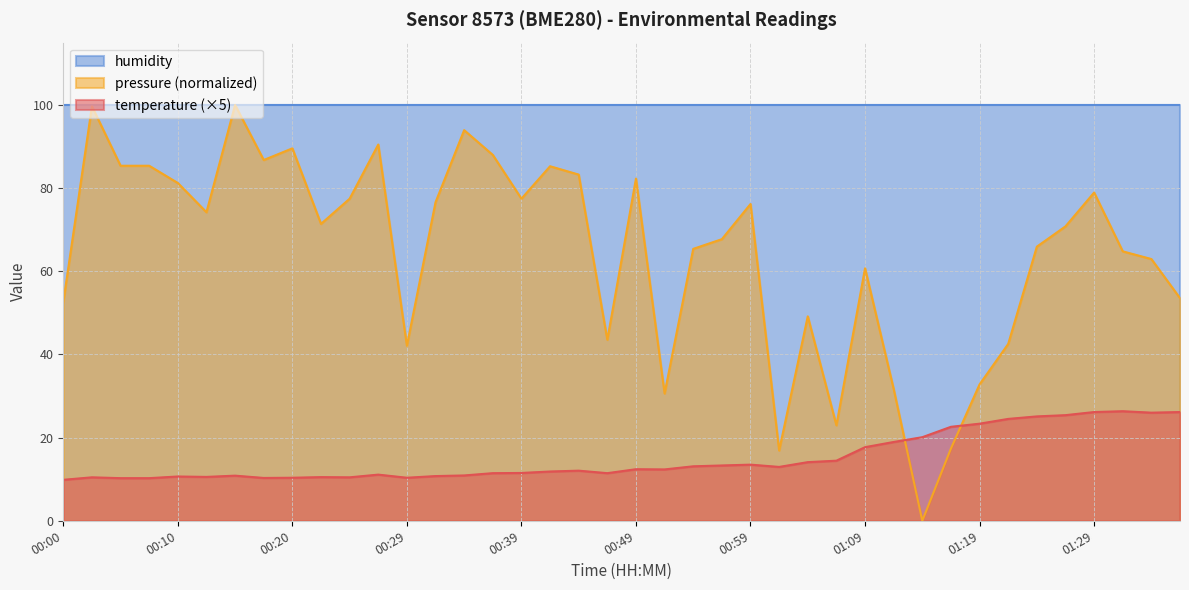

What is the average value of the temperature series?

15.1